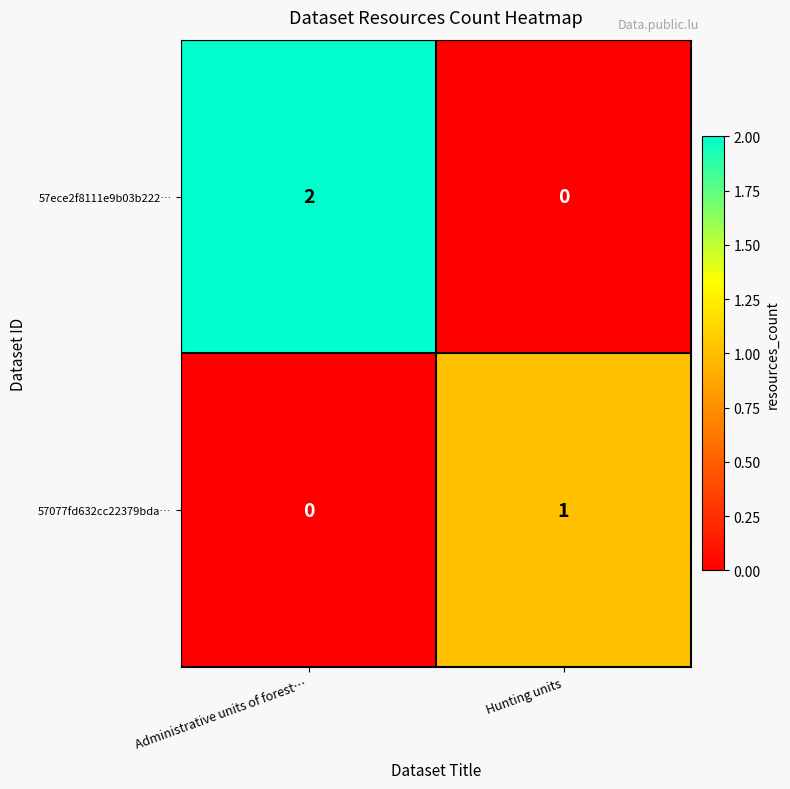

Reading left to right, what are all the values shown in this chart?

57ece2f8111e9b03b222…: 2	0
57077fd632cc22379bda…: 0	1